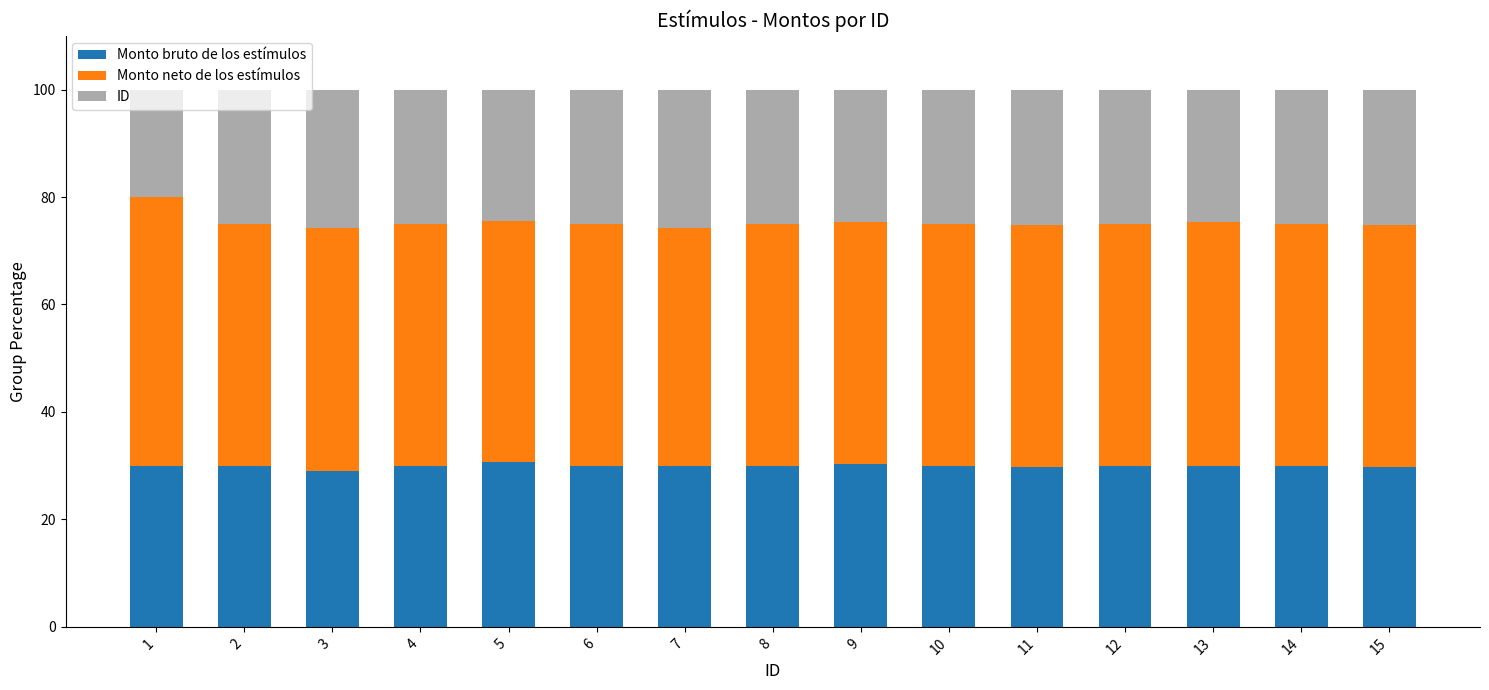

What is the total value across all series at 9?

100.0